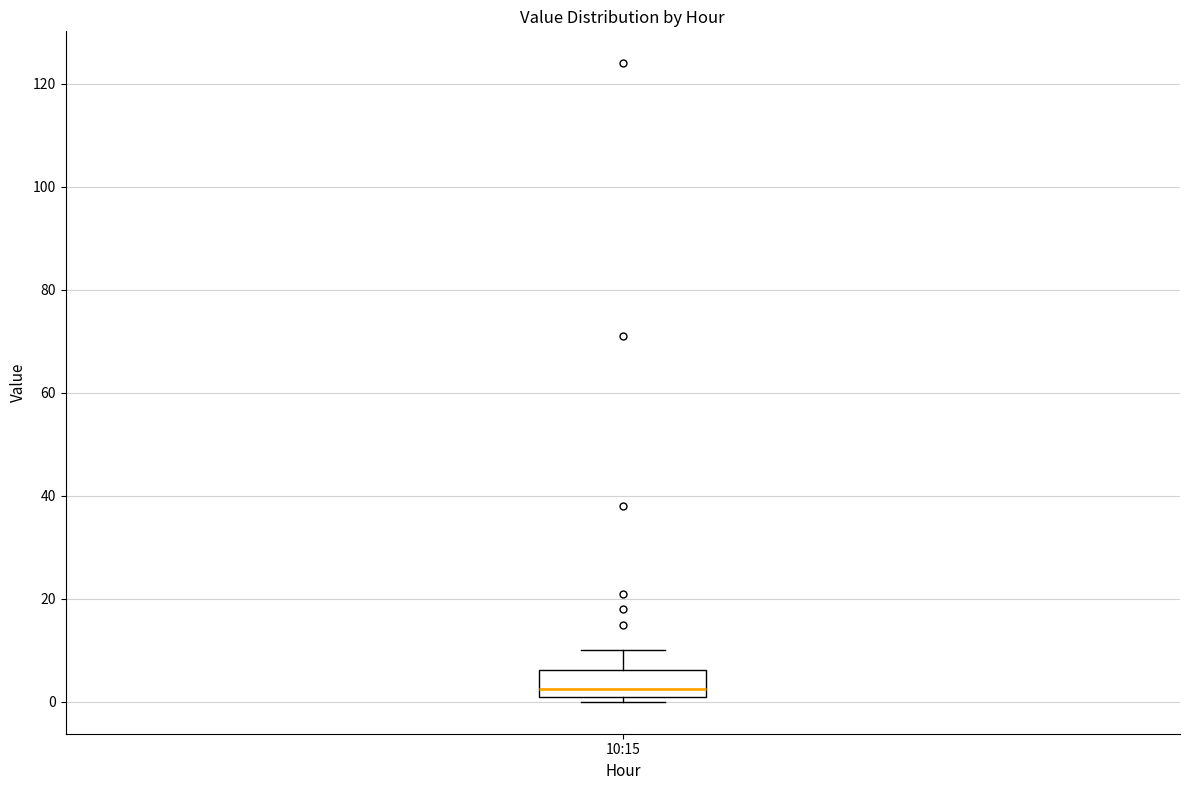

Read this box plot against the y-axis: the position of the median line, the range covered by the box, and the ends of both whiskers. The values are not printed on the chart, so give them approximately, as read against the axis.

median 2 (just above the box's lower edge), box 2 to 6, whiskers 0 to 10